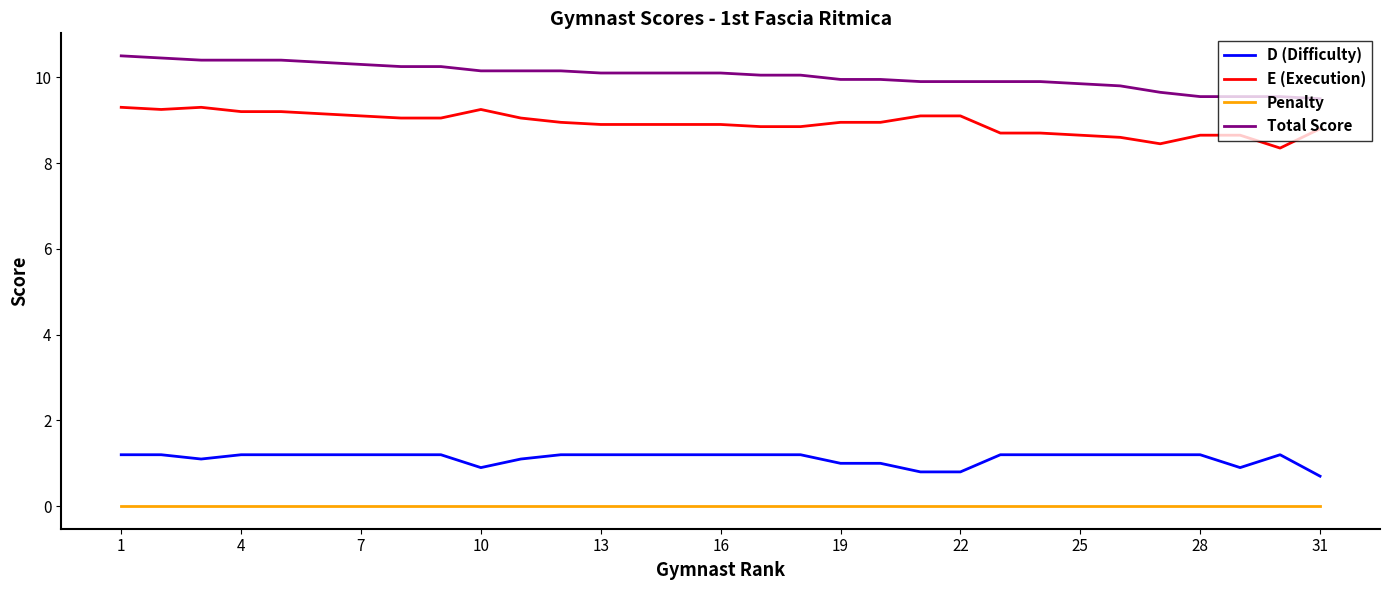

What is the difference between the maximum and minimum values in the D (Difficulty) series?

0.5